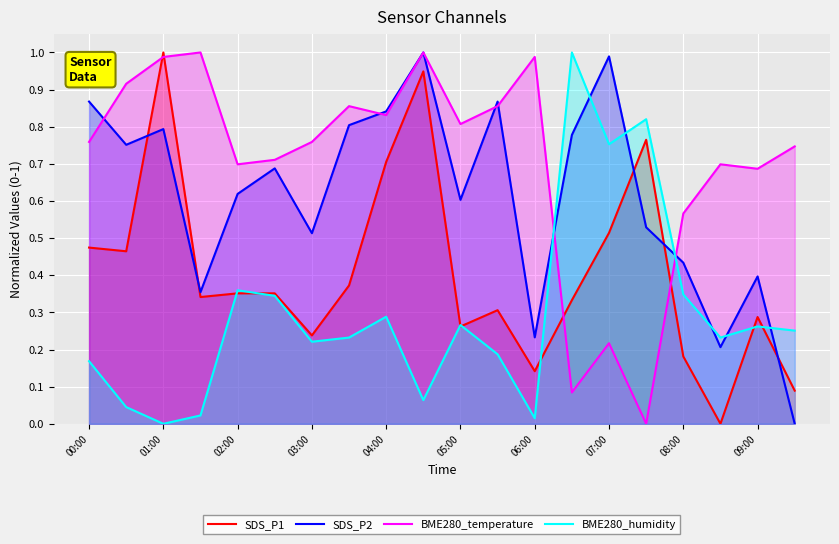

Where is the first local maximum for SDS_P1?

01:00